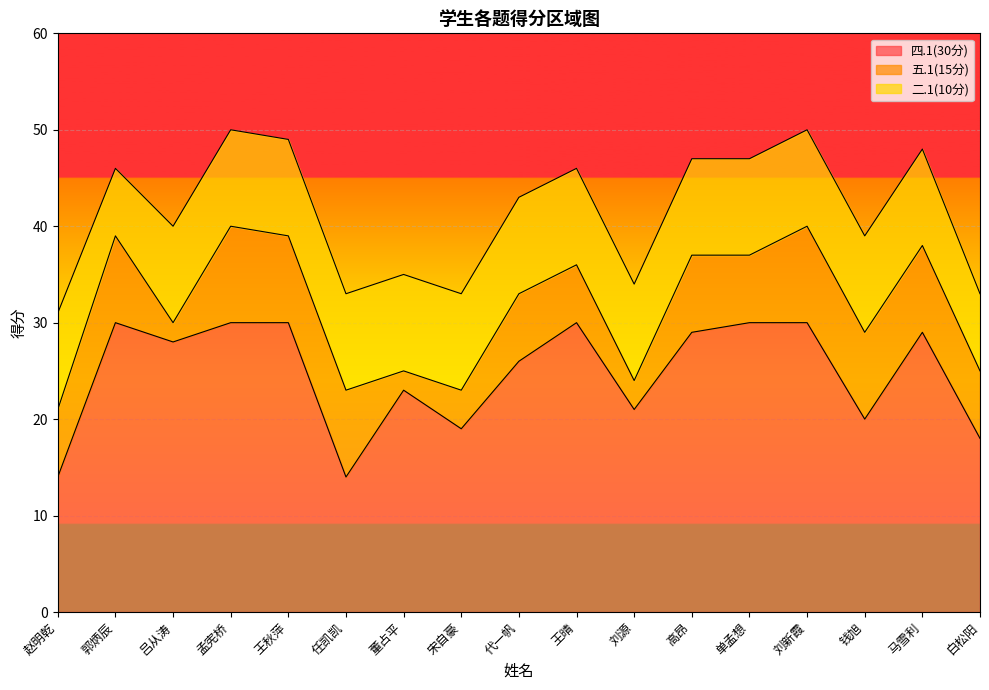

Which series has the widest spread of values?

四.1(30分)